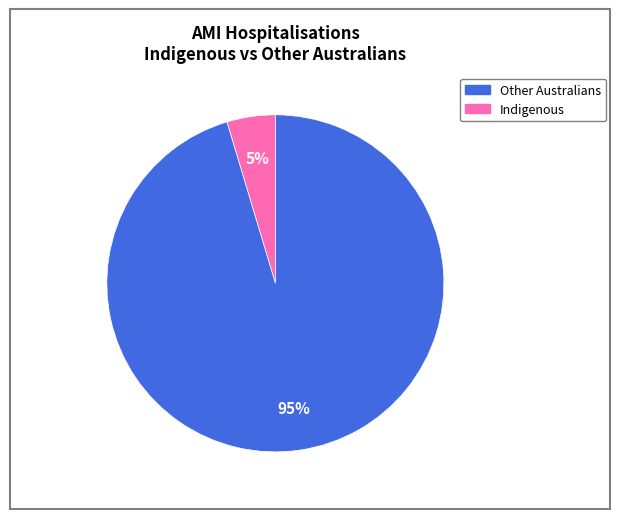

Is there a majority slice in this chart?

Yes